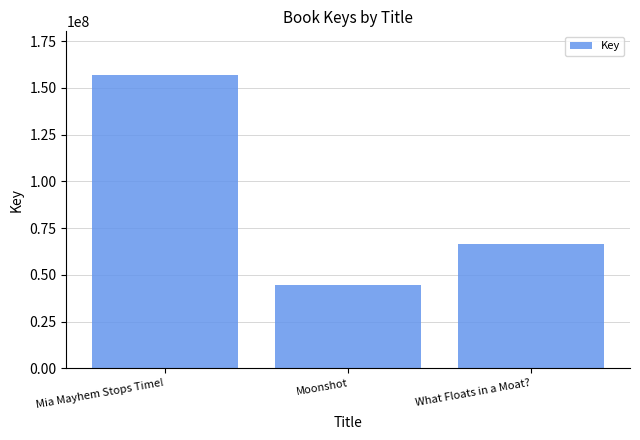

What is the difference between the second highest and minimum values?

21898476